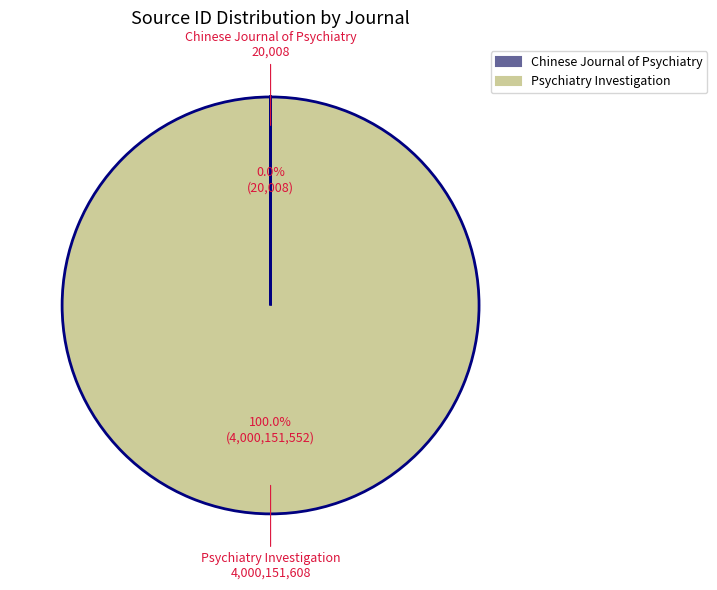

What is the majority slice?

Psychiatry Investigation